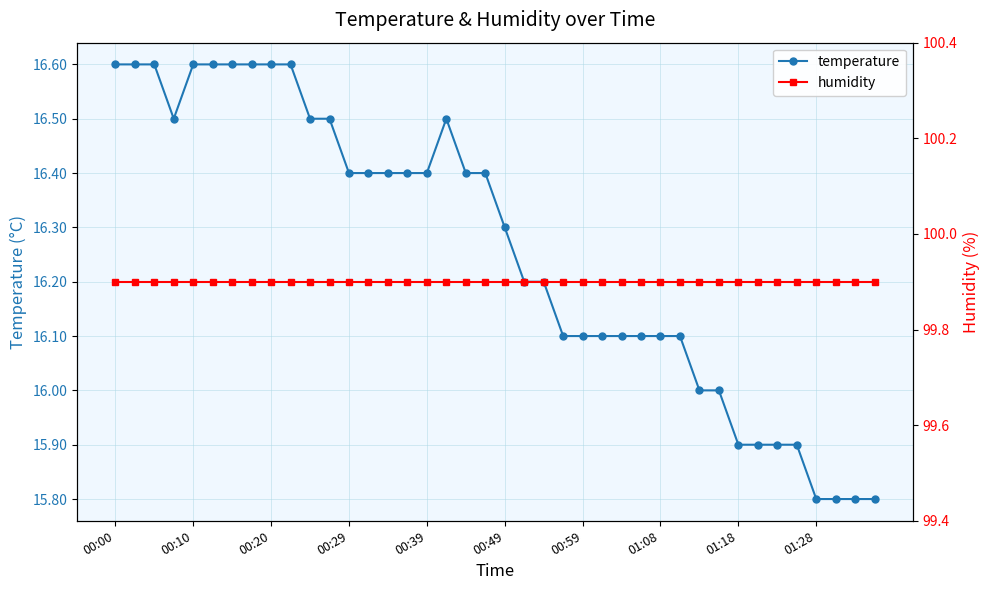

Which has a higher value, 37 or 10?

10